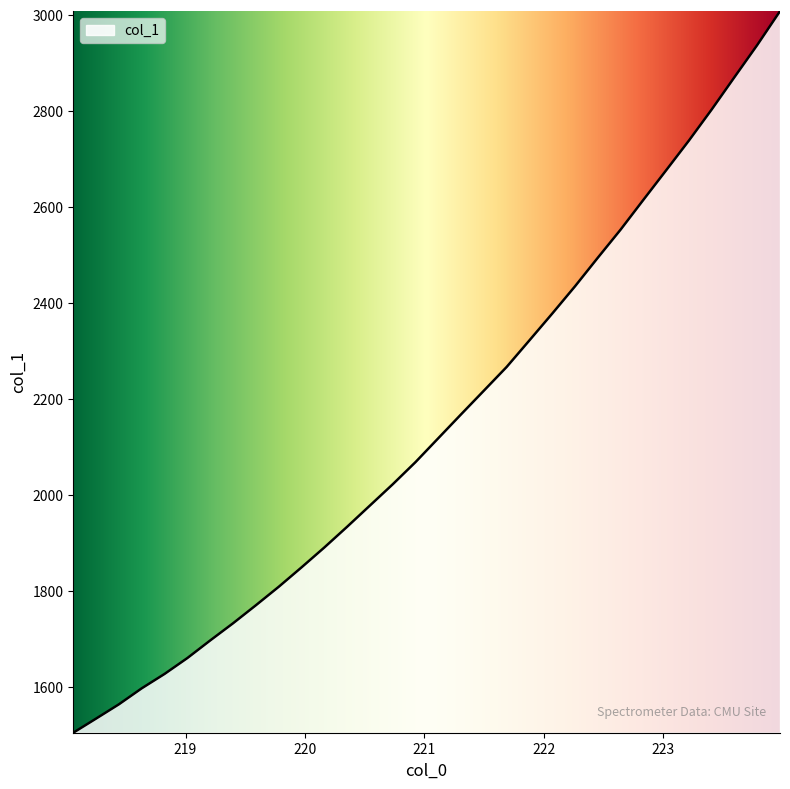

How many lines are shown in the chart?

1